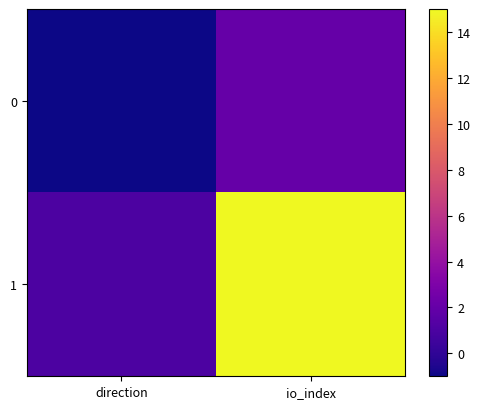

What is the difference between the highest and lowest values at direction?

2